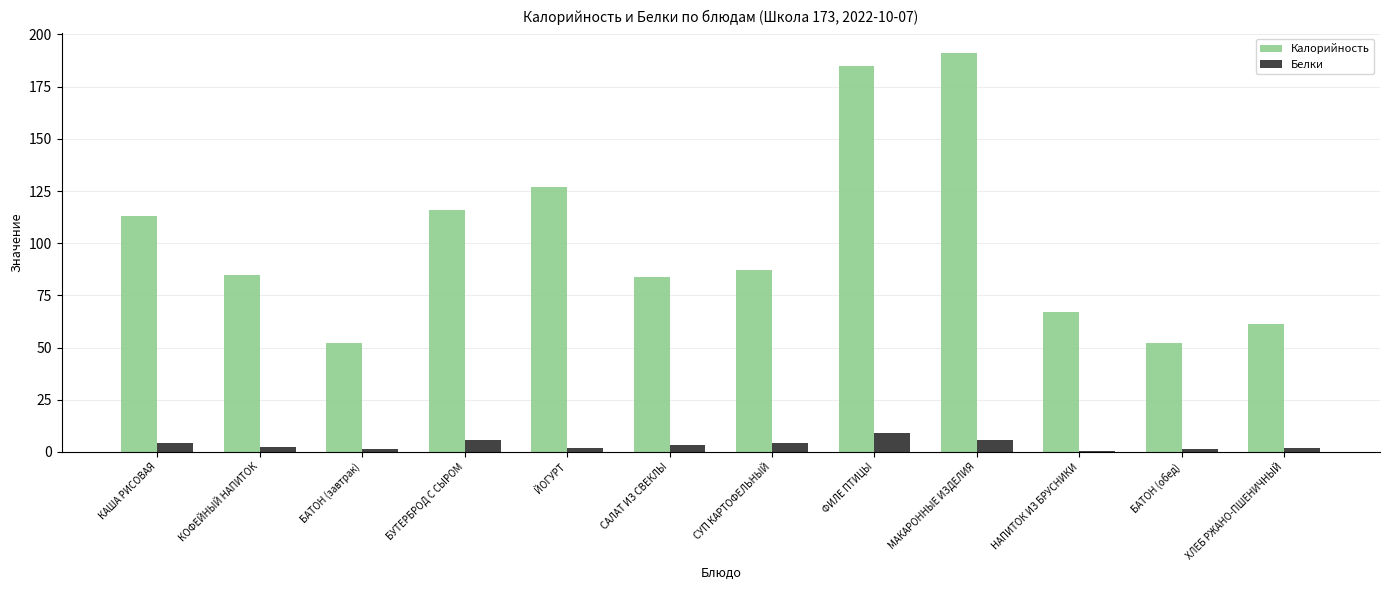

Which series has the largest range (max minus min)?

Калорийность